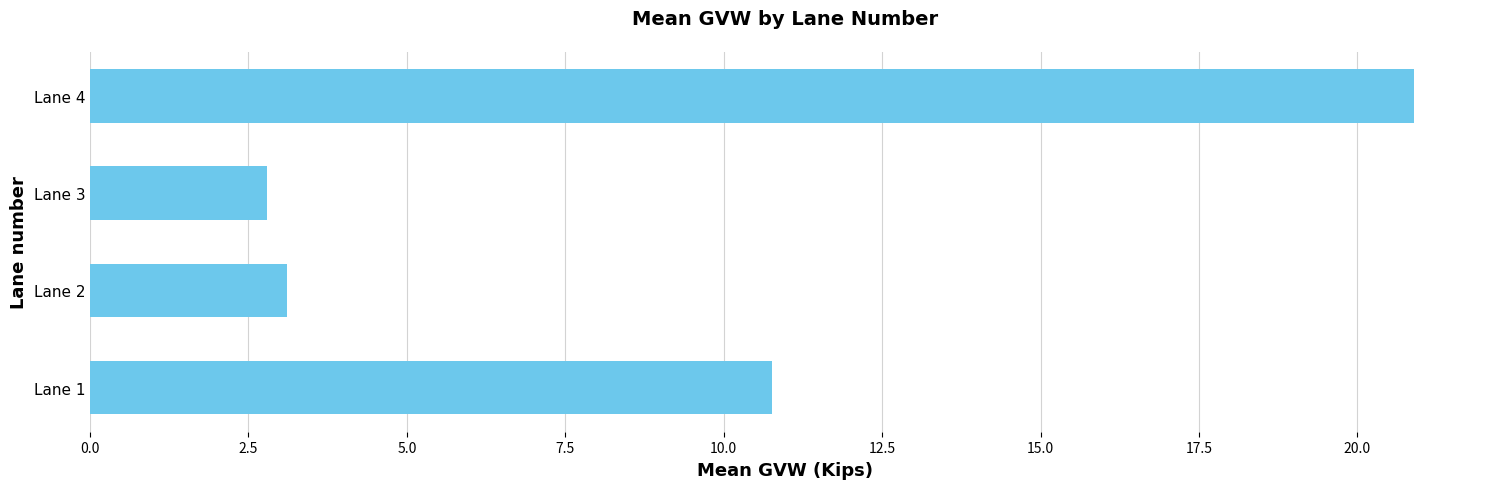

Approximately how many times larger is the value at Lane 1 compared to Lane 3?

3.9